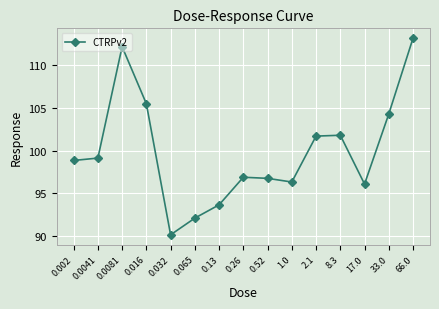

What is the maximum value shown in the chart?

113.2